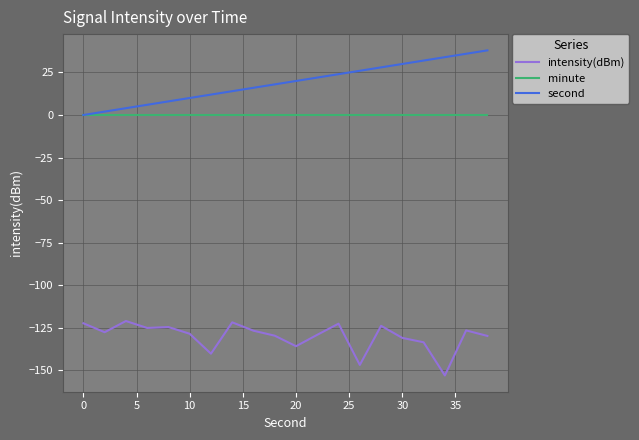

True or false: minute and intensity(dBm) cross at least once.

False